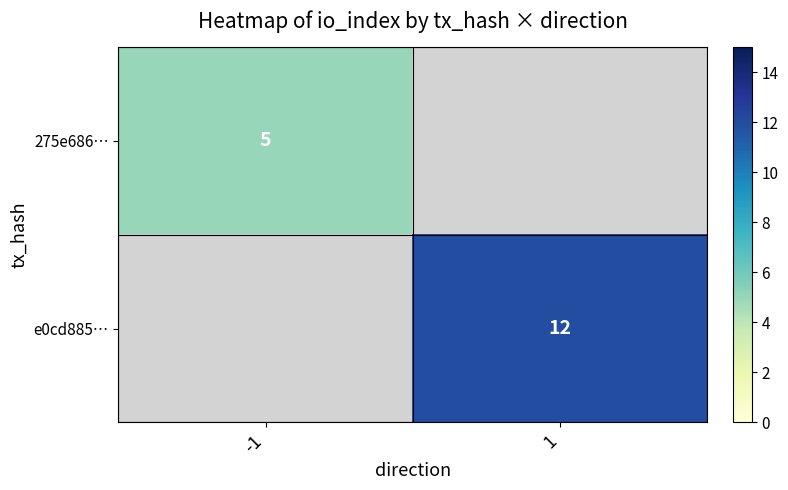

What is the greatest value displayed?

12.0